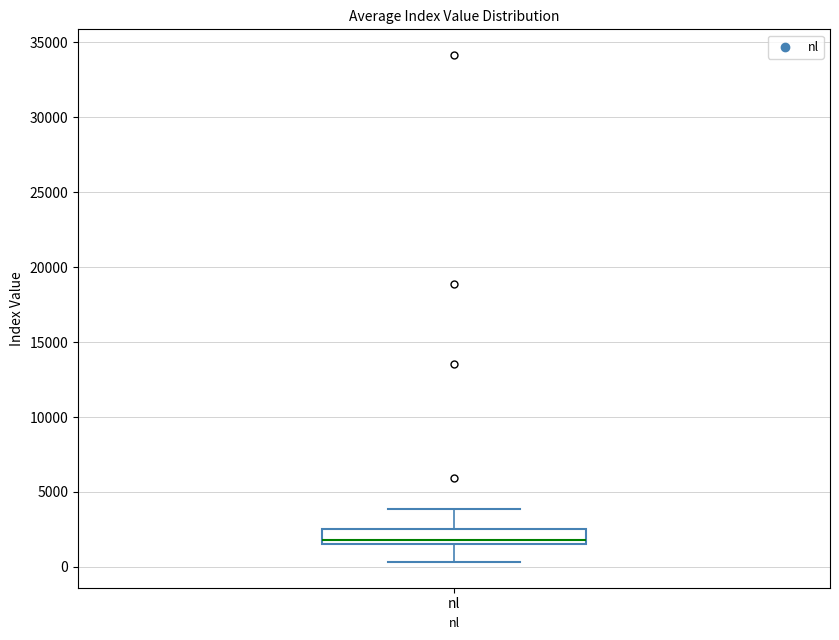

Where is the upper edge of the box for nl on the y-axis? The values are not printed on the chart, so give them approximately, as read against the axis.

2500